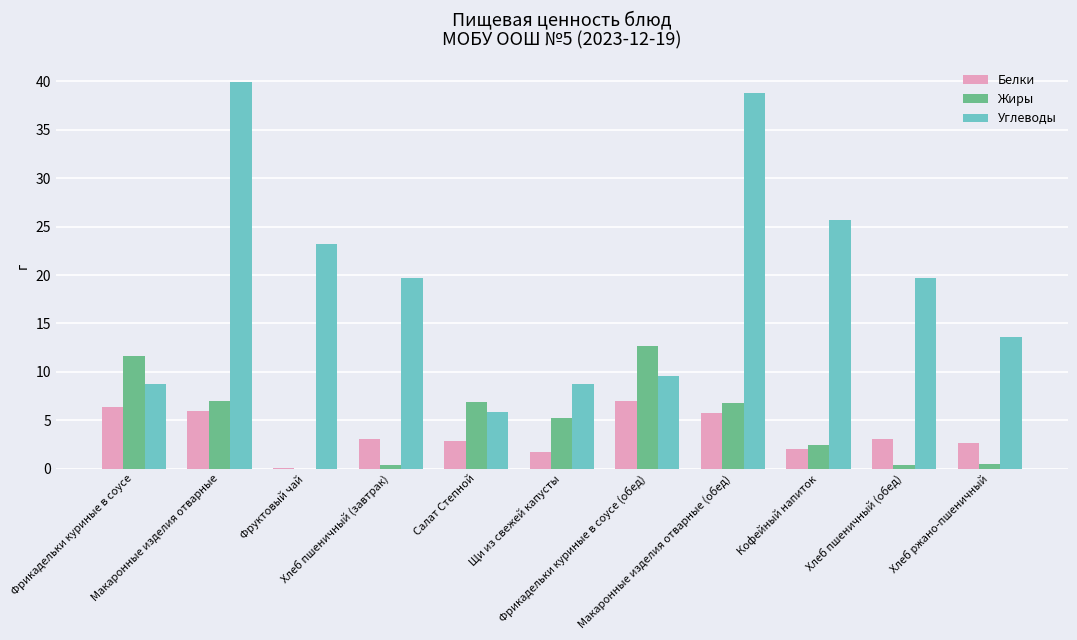

Is it true that Белки equals 3.0 at Хлеб пшеничный (обед)?

True